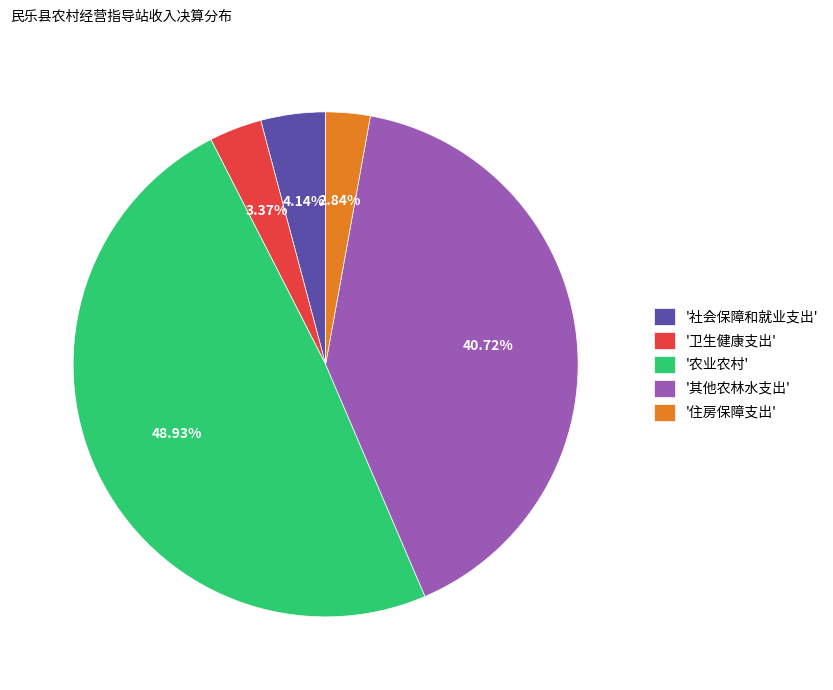

Which has a higher value, '住房保障支出' or '社会保障和就业支出'?

'社会保障和就业支出'